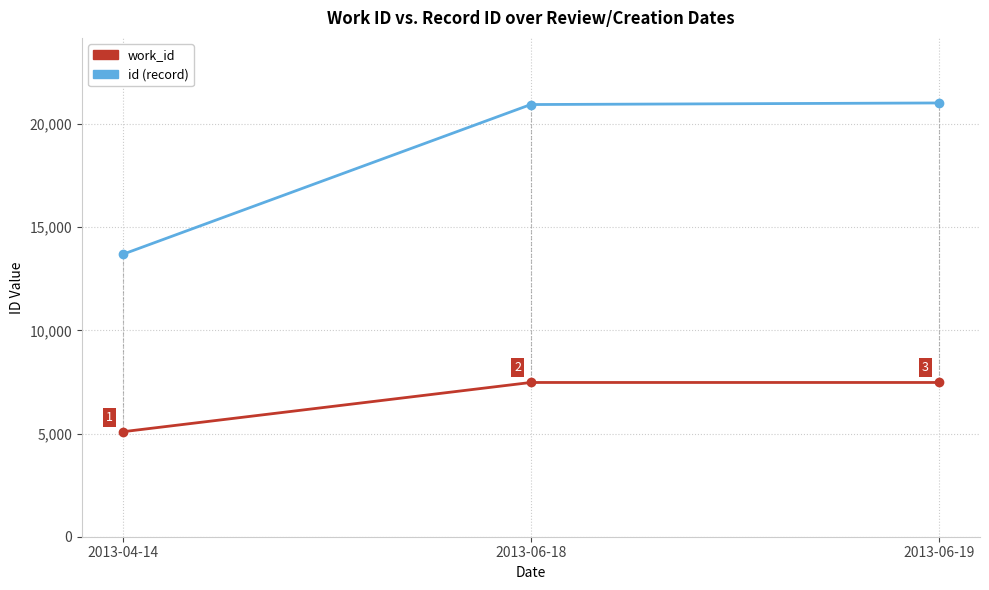

What is the label of the 2nd point from the left?

2013-06-18